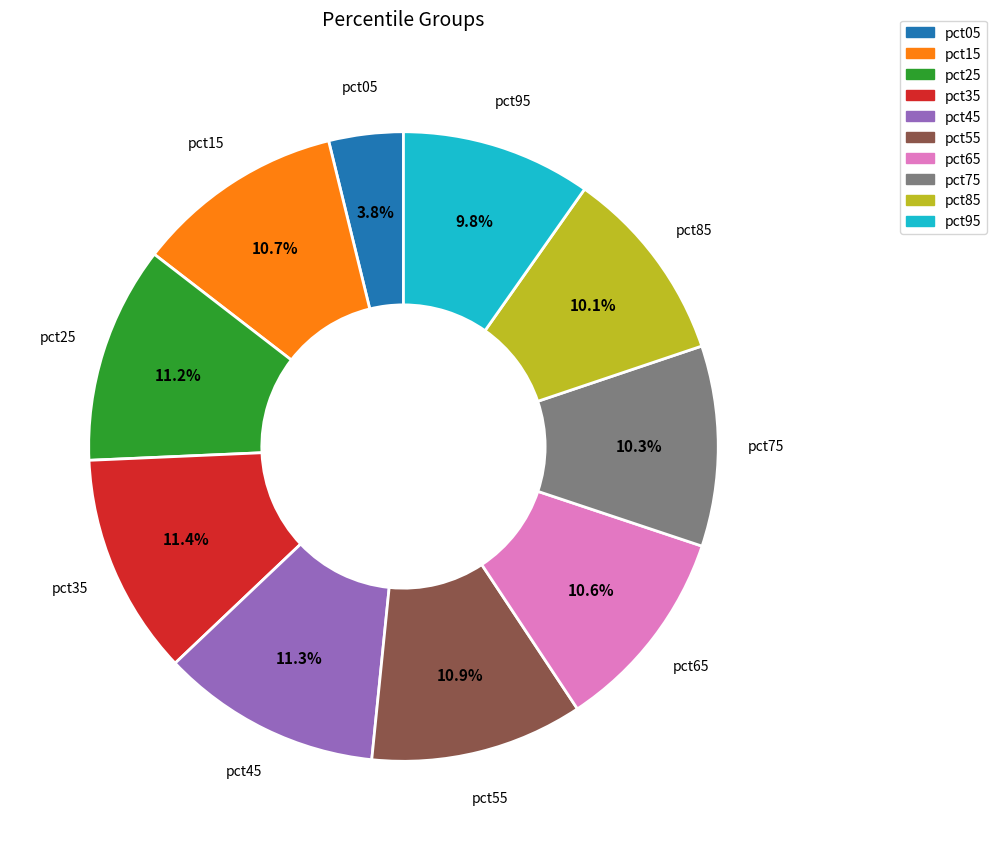

True or false: pct75 accounts for 10% of the total.

True